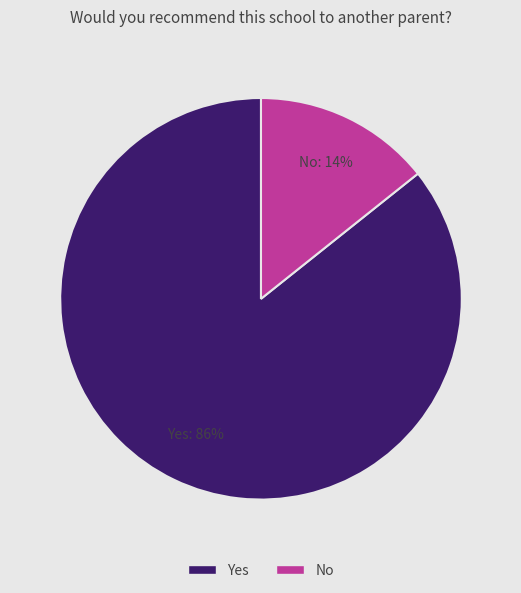

To the nearest percent, what is the combined percentage of Yes and No?

100%